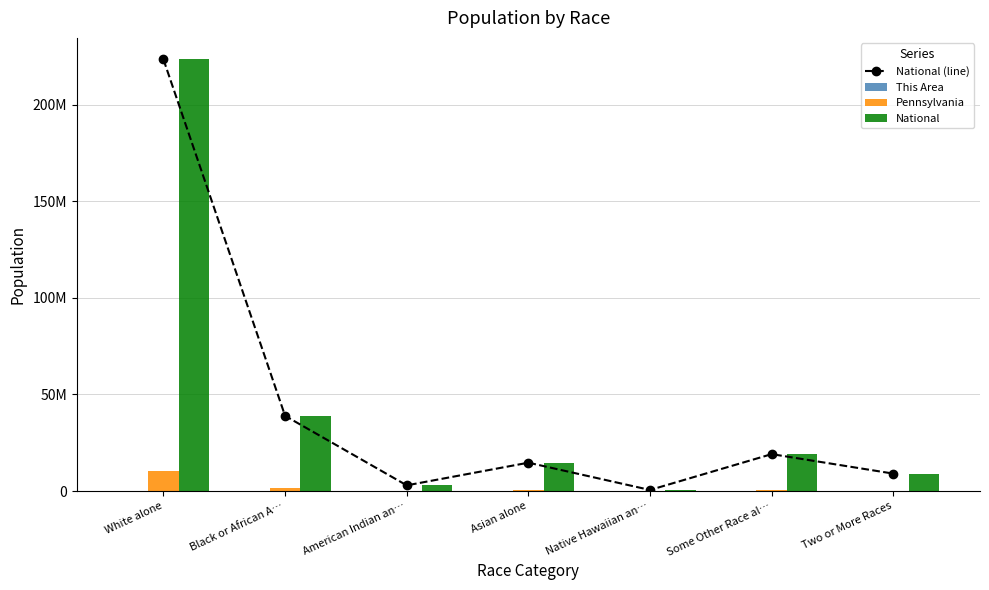

Is the value of Pennsylvania at Some Other Race al… greater than the value of This Area at Black or African A…?

Yes